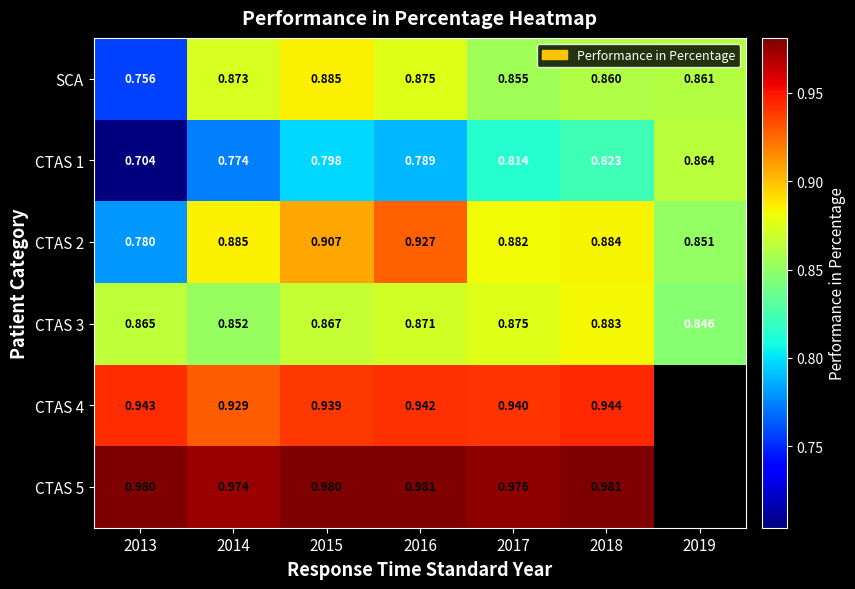

Where is CTAS 3 nearest to the value 0?

2019